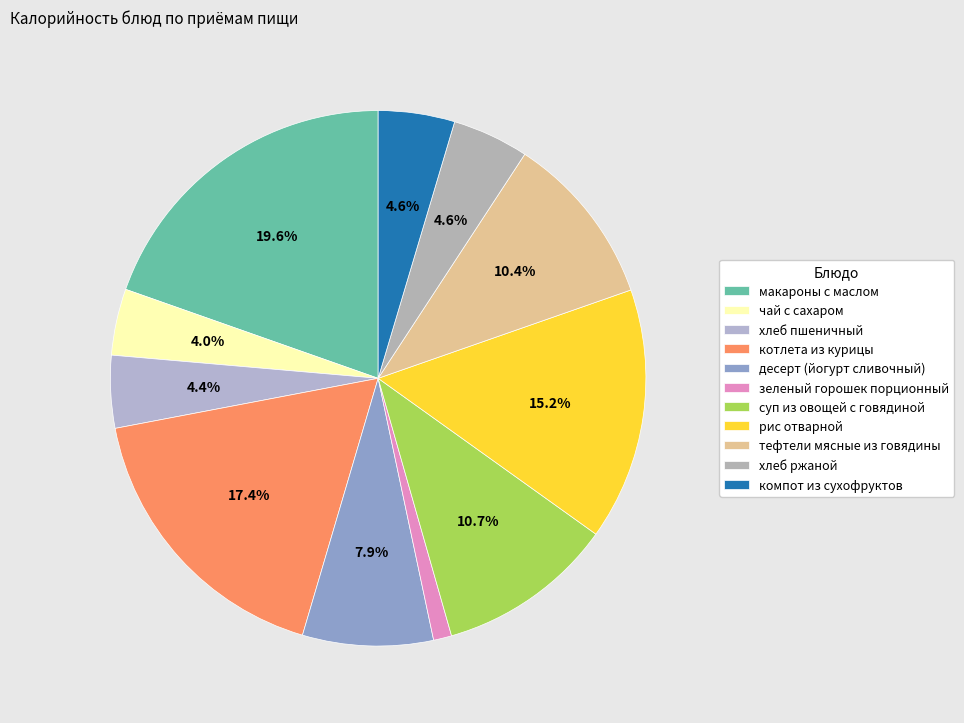

Count the number of slices in the pie.

11